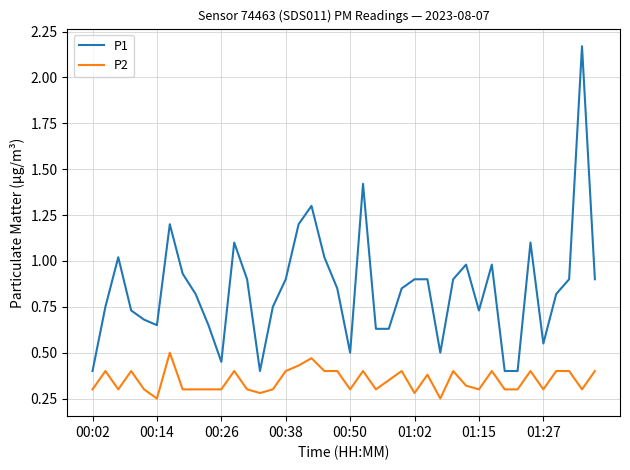

True or false: P2 and P1 intersect in this chart.

False